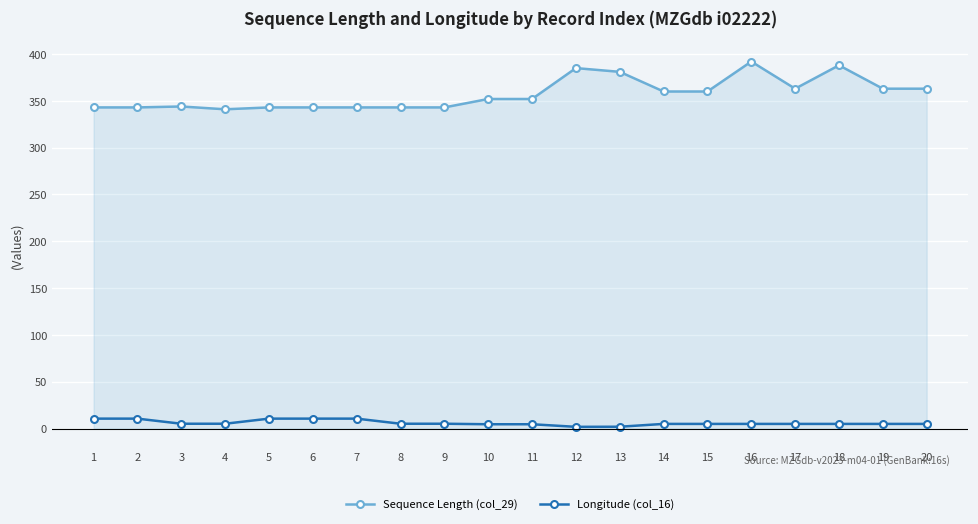

True or false: Longitude (col_16) and Sequence Length (col_29) intersect in this chart.

False